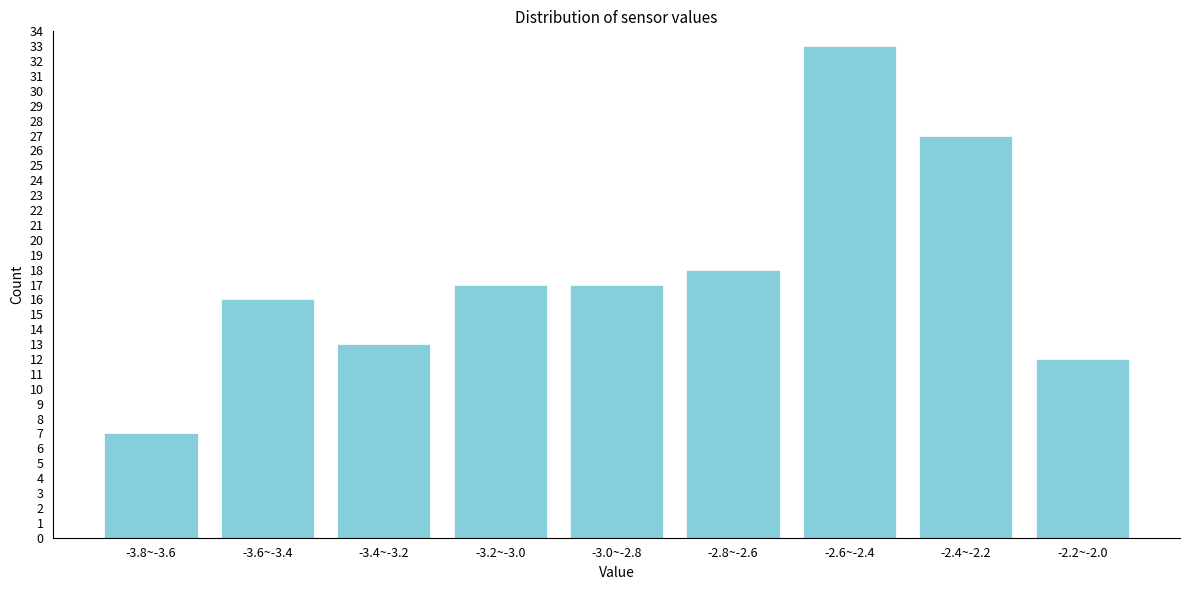

Reading left to right, transcribe all the data shown in this chart.

7	16	13	17	17	18	33	27	12